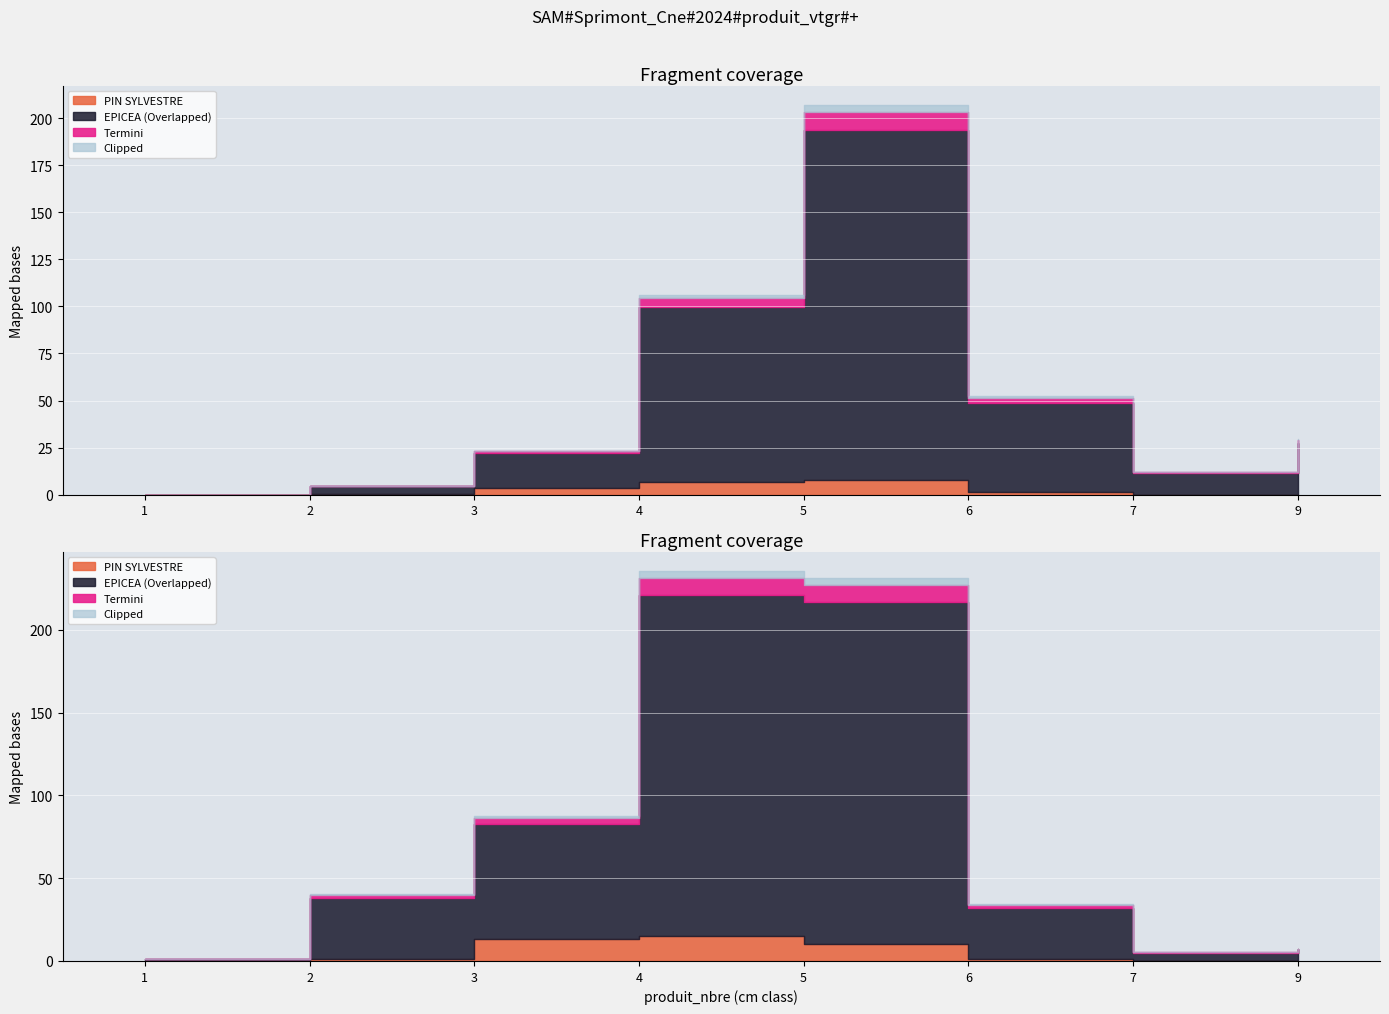

How many values in the PIN SYLVESTRE series exceed 1?

4